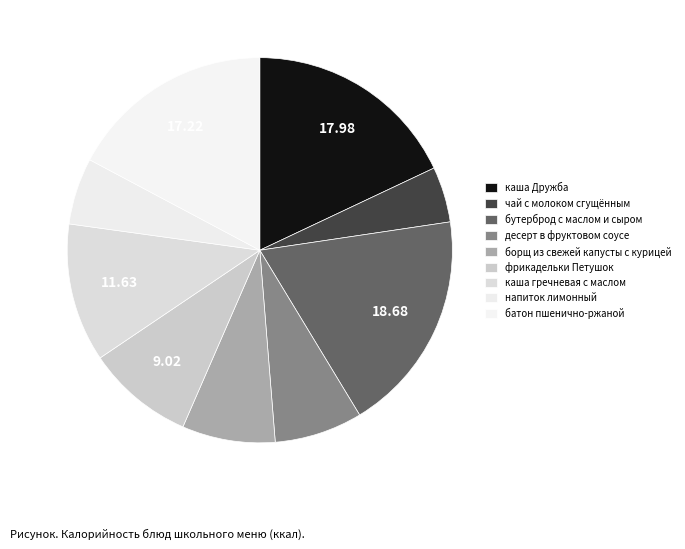

What is the change in value from каша Дружба to борщ из свежей капусты с курицей?

-160.0